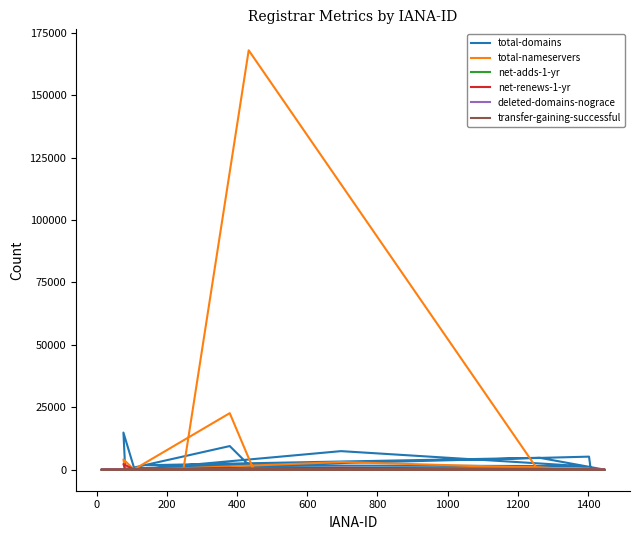

What is the sum of the total-nameservers values at 600 and 14?

16